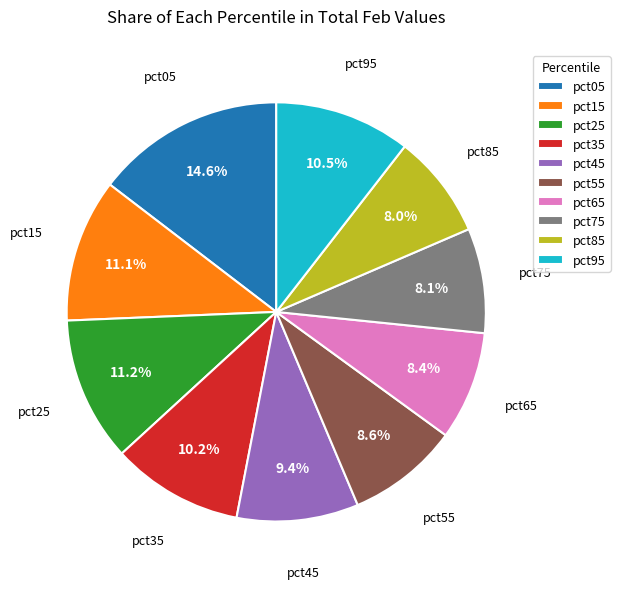

To the nearest percent, what percentage of the pie is pct35?

10%